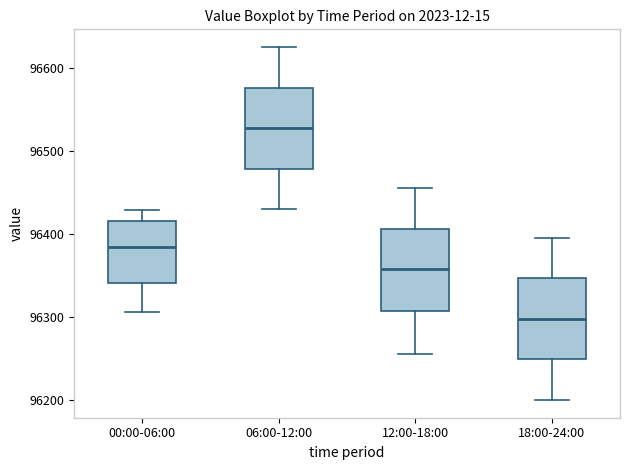

Reading left to right, read every box against the y-axis: the position of its median line, the range the box covers, and the ends of its whiskers. The values are not printed on the chart, so give them approximately, as read against the axis.

00:00-06:00: median 96380, box 96340 to 96420, whiskers 96310 to 96430
06:00-12:00: median 96530, box 96480 to 96580, whiskers 96430 to 96630
12:00-18:00: median 96360, box 96310 to 96410, whiskers 96260 to 96460
18:00-24:00: median 96300, box 96250 to 96350, whiskers 96200 to 96400